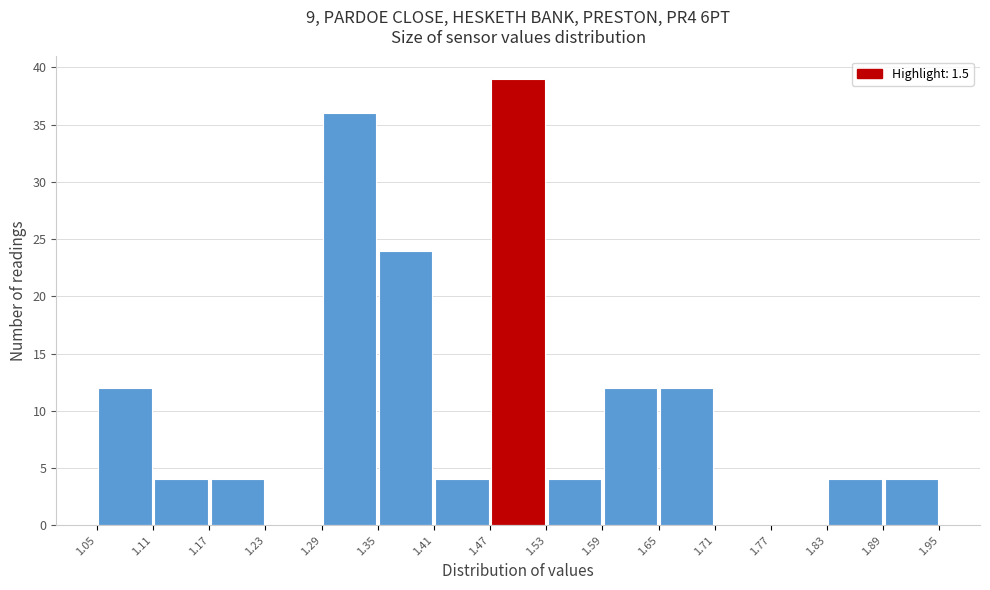

Reading left to right, list every bar in this chart as the range it spans on the x-axis followed by its height. The values are not printed on the chart, so give them approximately, as read against the axis.

1.05 to 1.11: 12
1.11 to 1.17: 4
1.17 to 1.23: 4
1.23 to 1.29: 0
1.29 to 1.35: 36
1.35 to 1.41: 24
1.41 to 1.47: 4
1.47 to 1.53: 39
1.53 to 1.59: 4
1.59 to 1.65: 12
1.65 to 1.71: 12
1.71 to 1.77: 0
1.77 to 1.83: 0
1.83 to 1.89: 4
1.89 to 1.95: 4